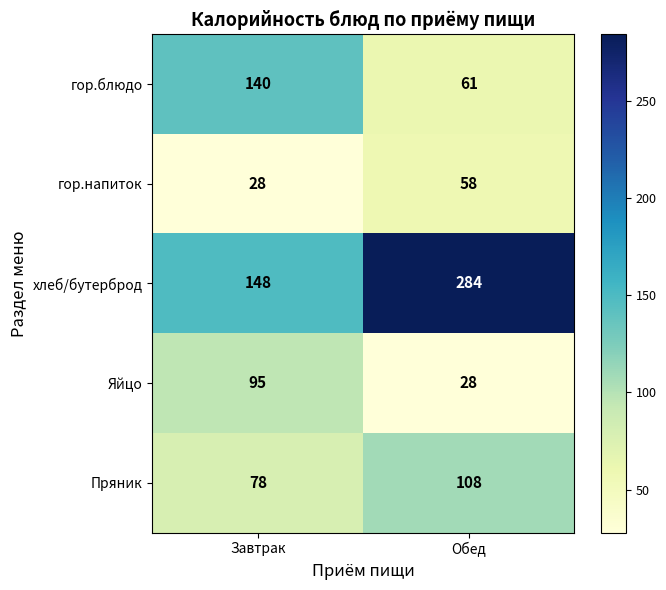

What value does the Пряник series have at Завтрак, to the nearest 5?

80